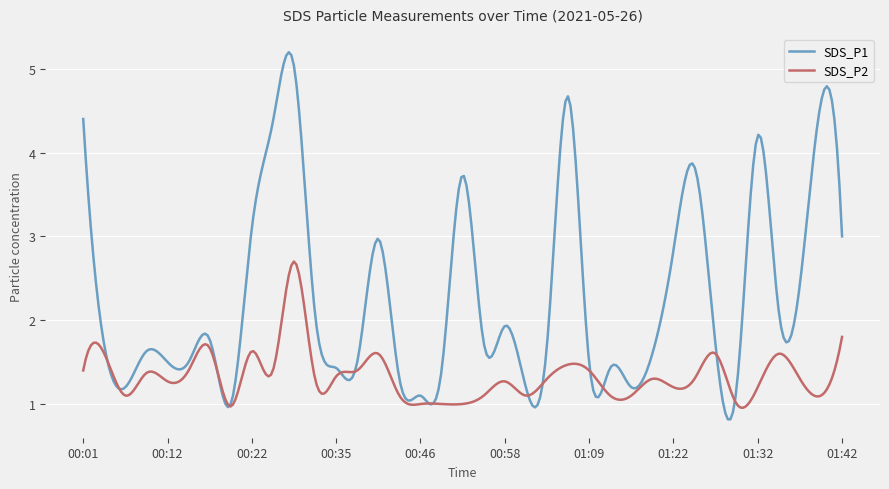

List the series in order of their overall mean, highest first.

SDS_P1, SDS_P2